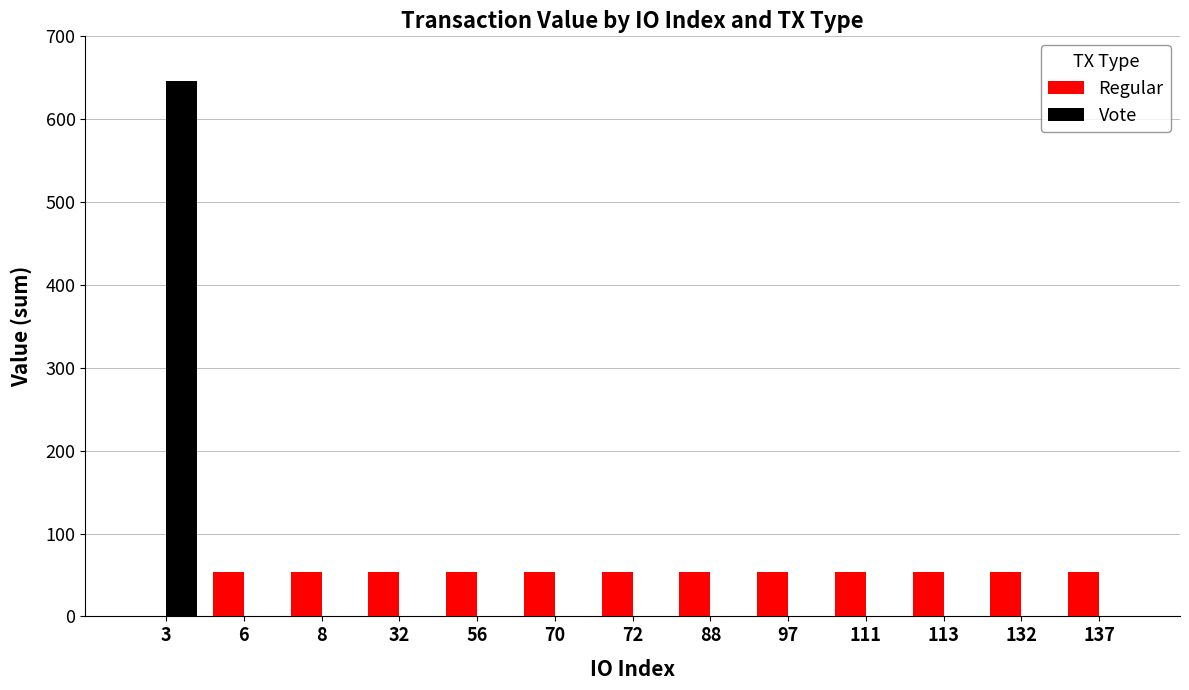

What is the greatest value displayed?

645.6